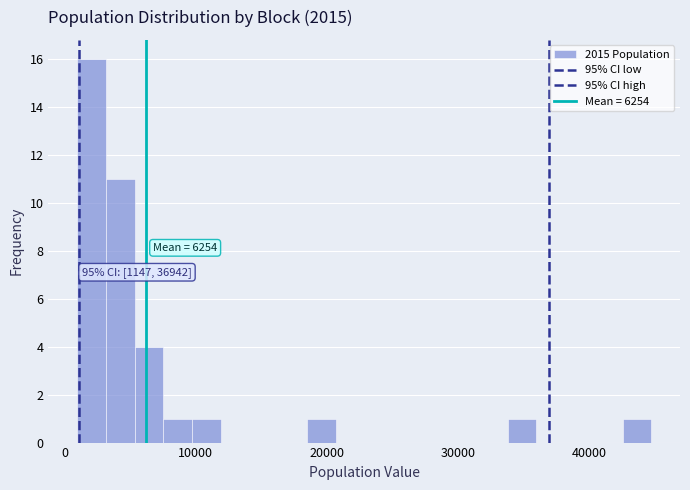

Read against the x-axis, roughly where is the centre of the tallest bar?

2000